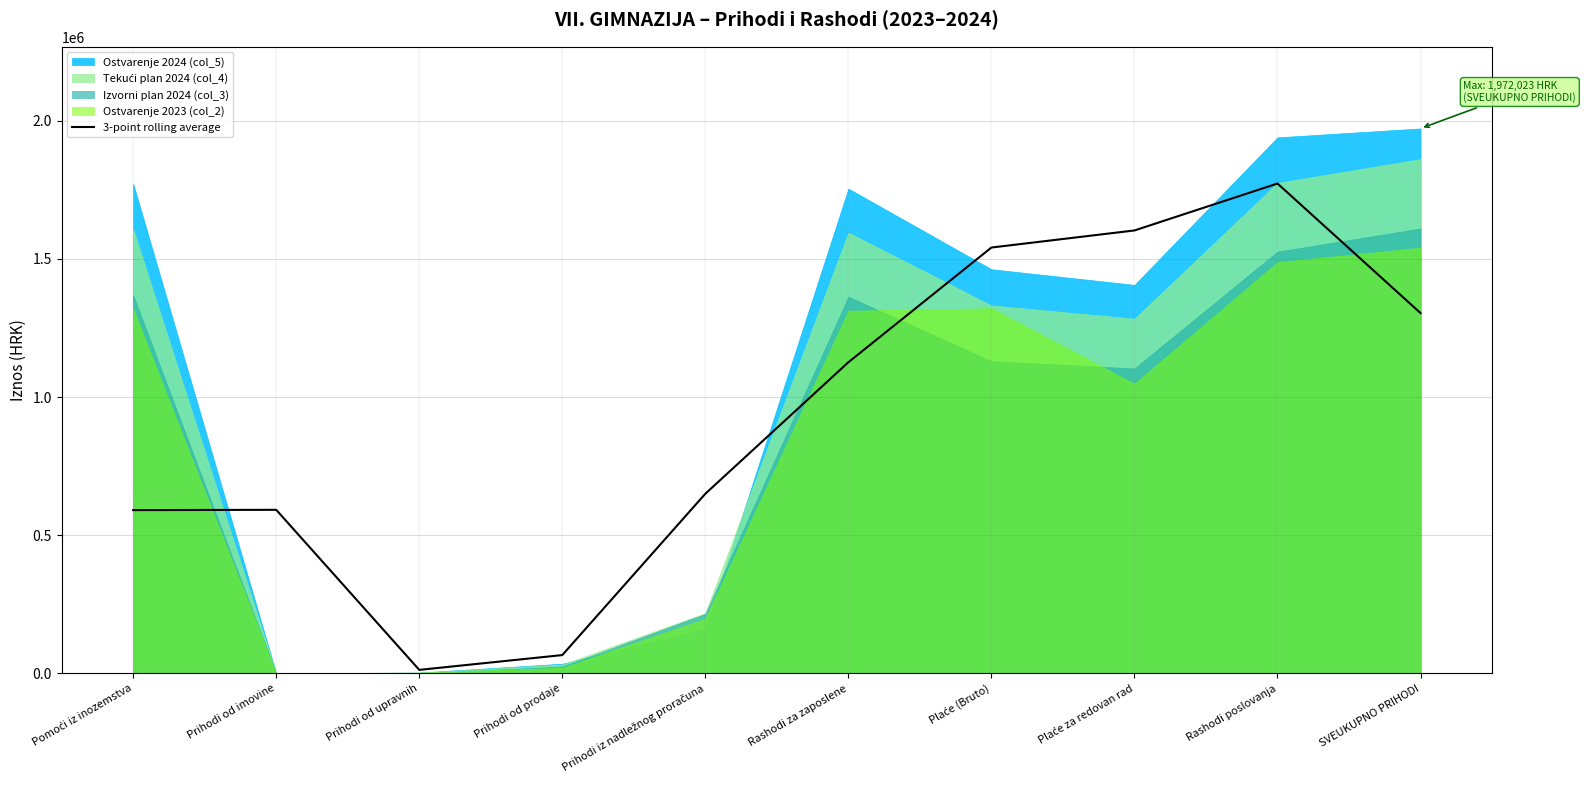

Reading left to right, transcribe all the data shown in this chart.

590926.9	592004.3	12862.7	66414.0	650160.4	1125945.4	1541062.9	1602853.9	1772642.7	1303955.7